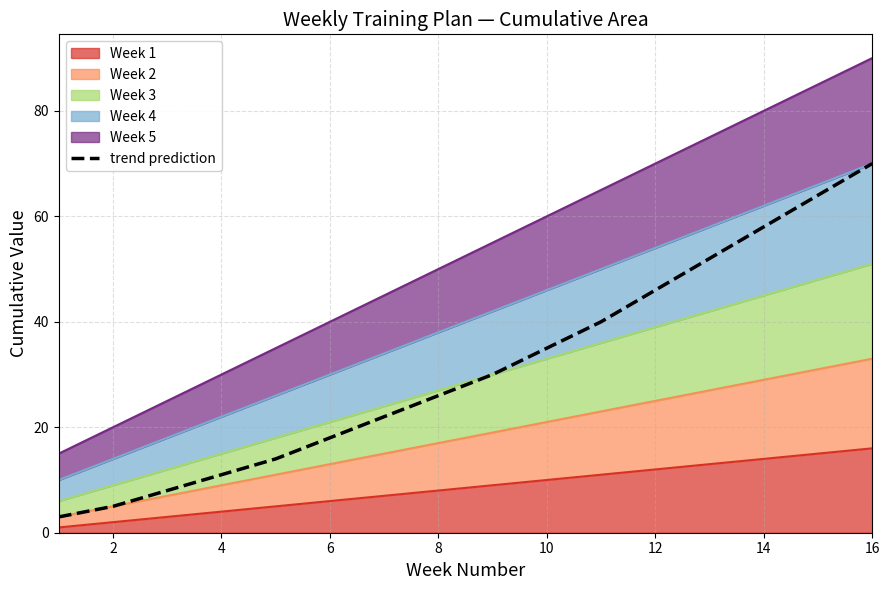

Approximately how many times larger is the value at 10 compared to 14?

0.6